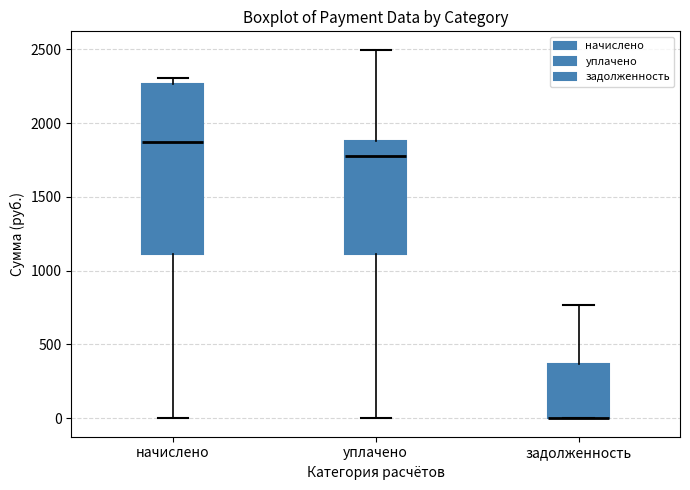

Reading left to right, read every box against the y-axis: the position of its median line, the range the box covers, and the ends of its whiskers. The values are not printed on the chart, so give them approximately, as read against the axis.

начислено: median 1850, box 1100 to 2250, whiskers 0 to 2300
уплачено: median 1800, box 1100 to 1900, whiskers 0 to 2500
задолженность: median 0 (drawn on the box's lower edge), box 0 to 350, whiskers 0 to 750